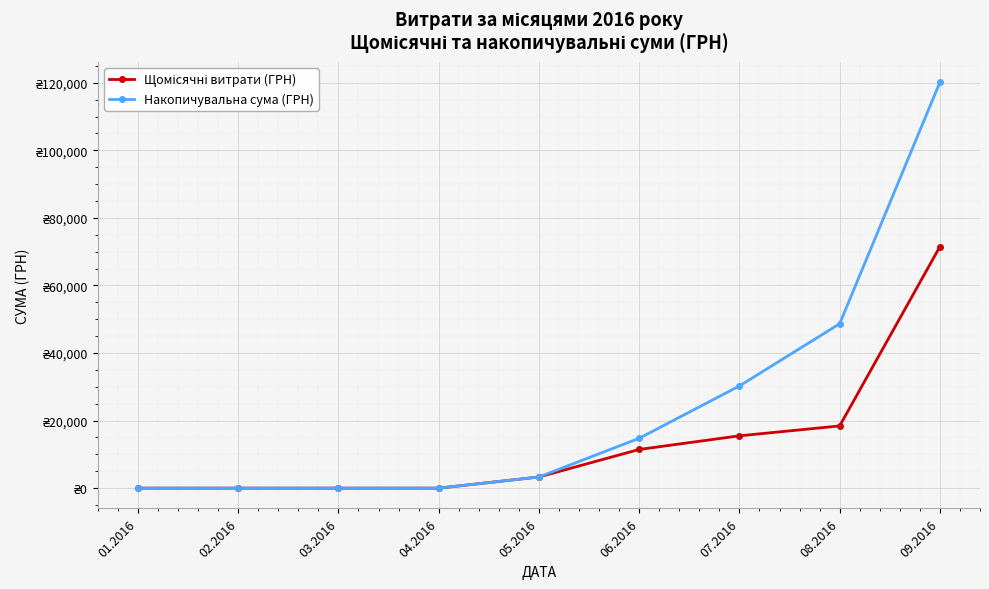

Is this an area chart (filled region under the line)?

No